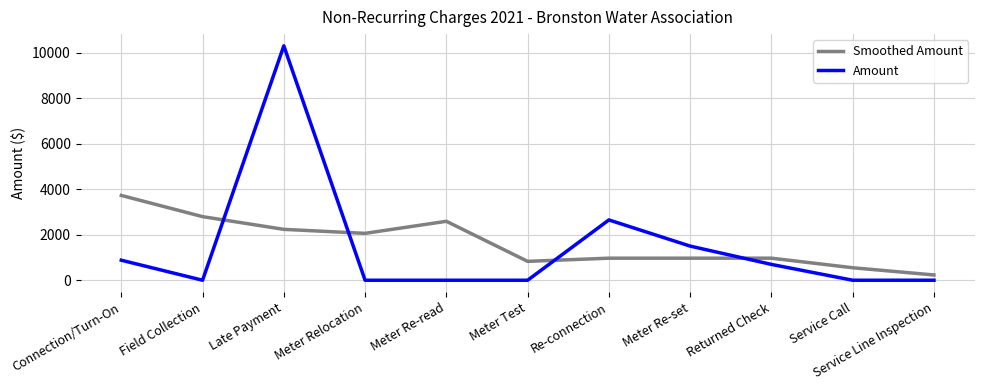

What position from the left is Meter Relocation?

4